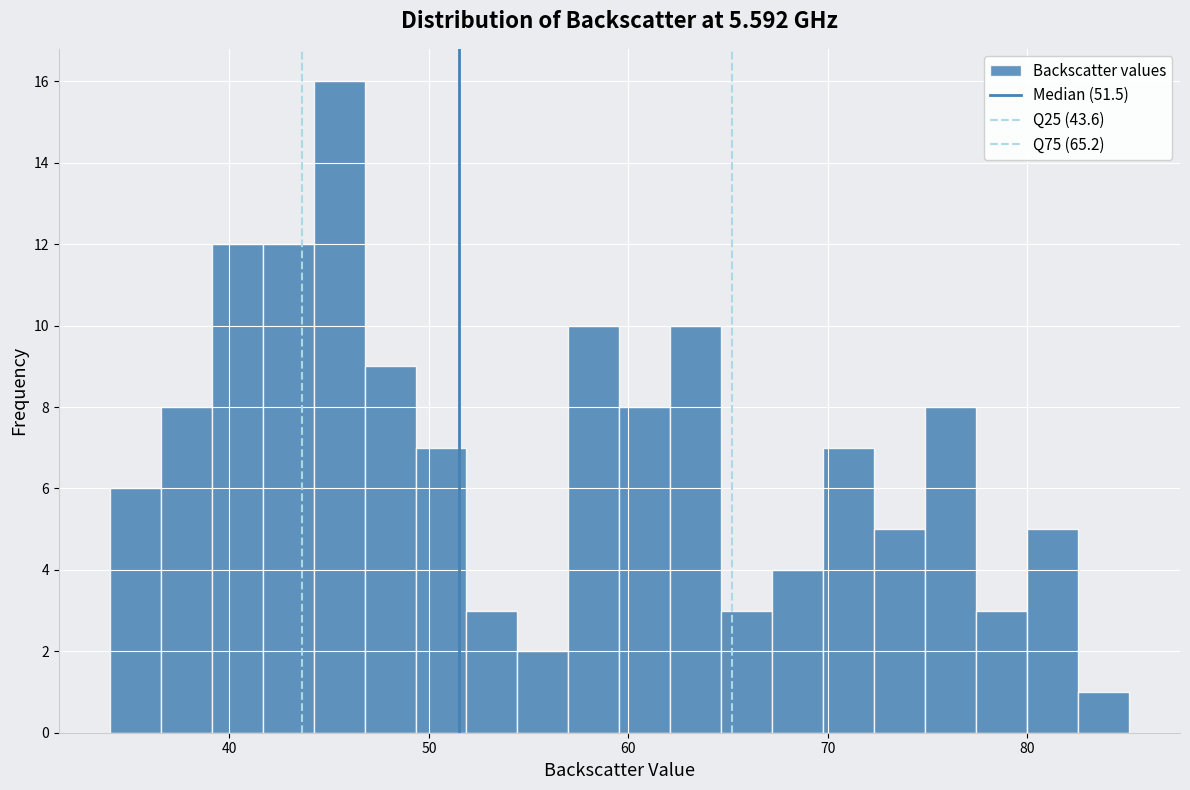

Read against the x-axis, roughly where is the centre of the tallest bar?

45